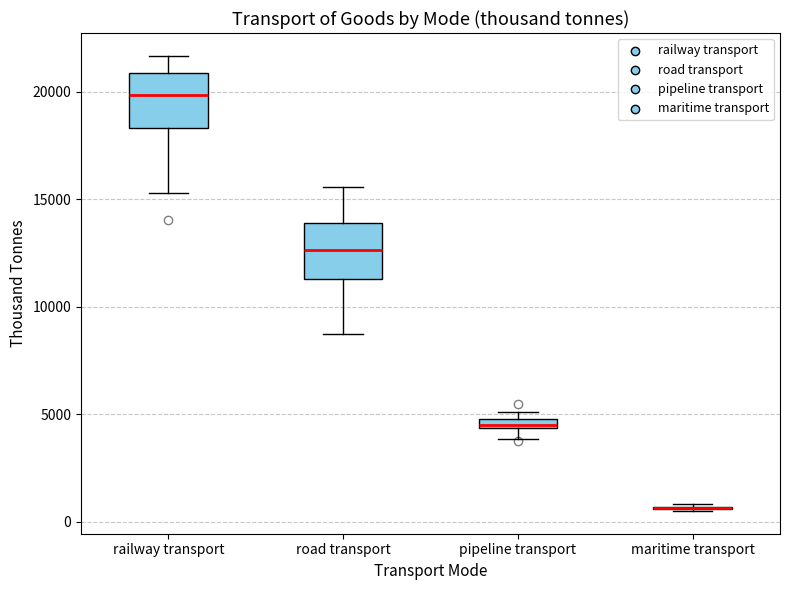

Where is the upper edge of the box for pipeline transport on the y-axis? The values are not printed on the chart, so give them approximately, as read against the axis.

5000